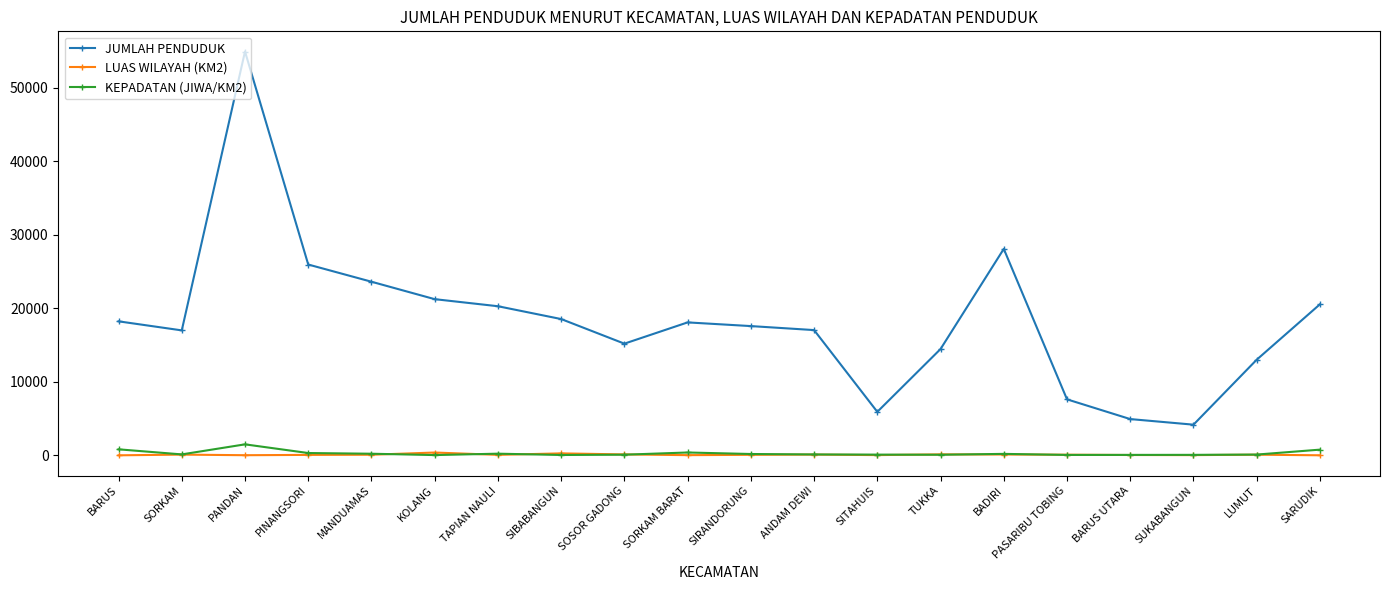

Which series has the largest total across all categories?

JUMLAH PENDUDUK